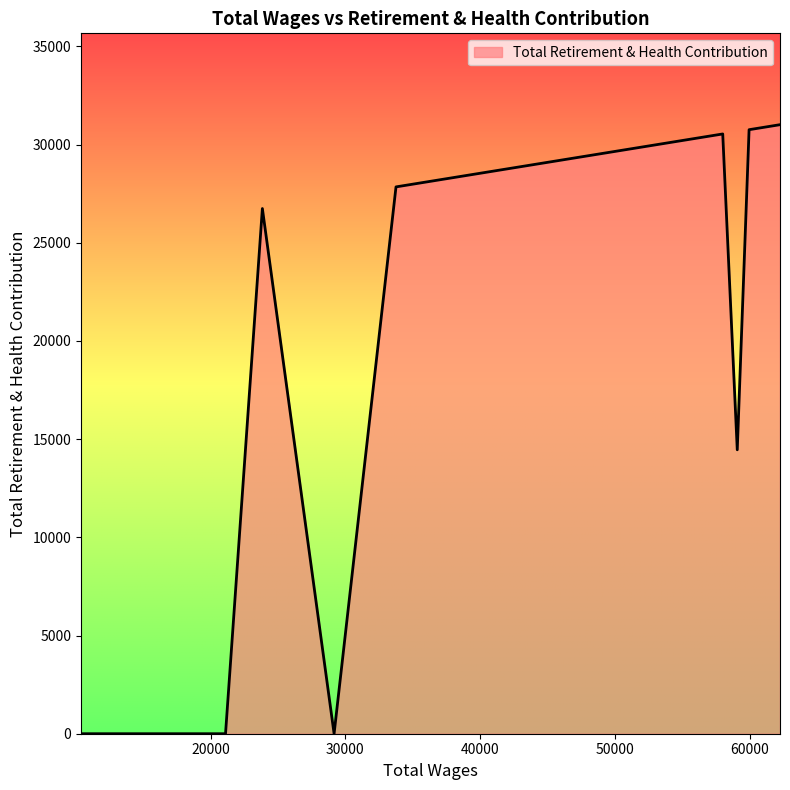

What is the difference between the maximum and minimum values?

31009